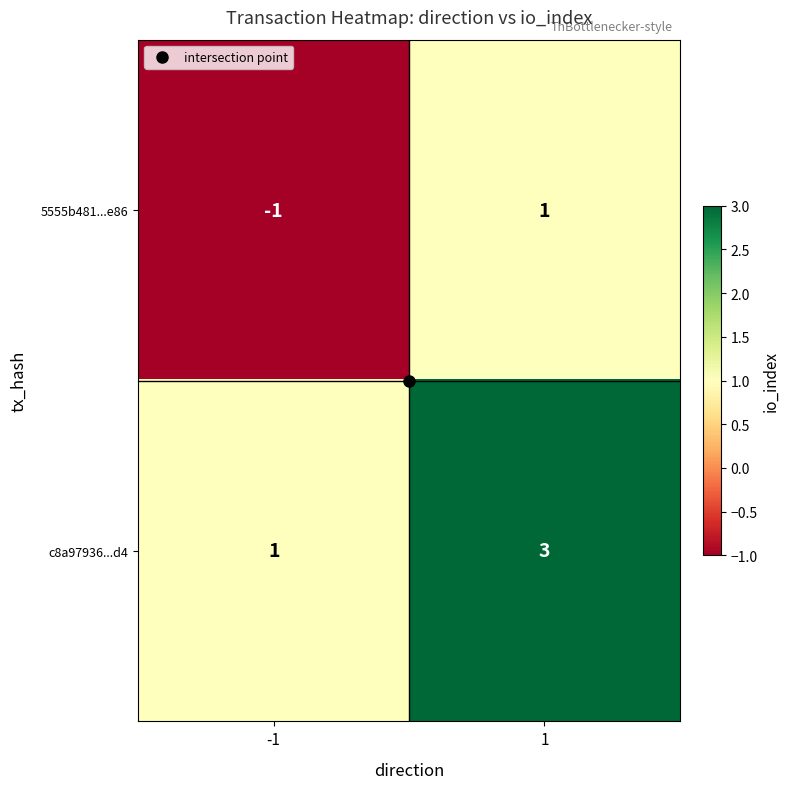

What is the sum of all c8a97936...d4 values?

4